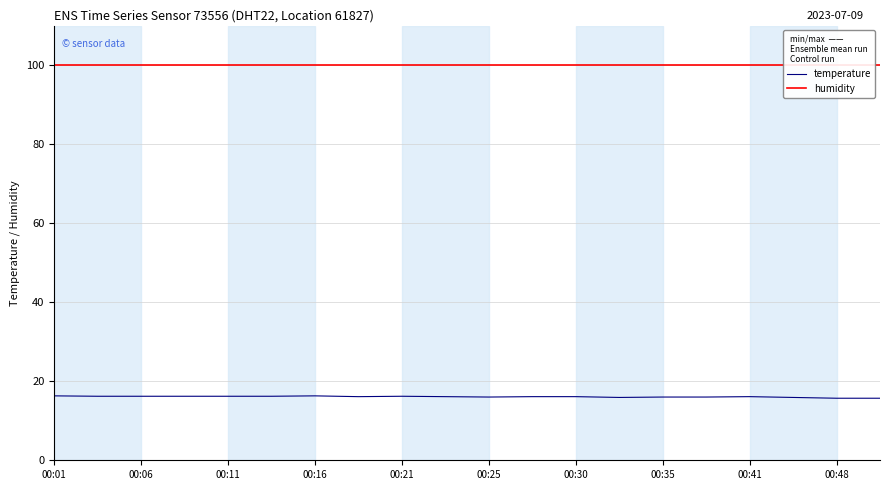

At which category does the chart reach its peak across all series?

00:01